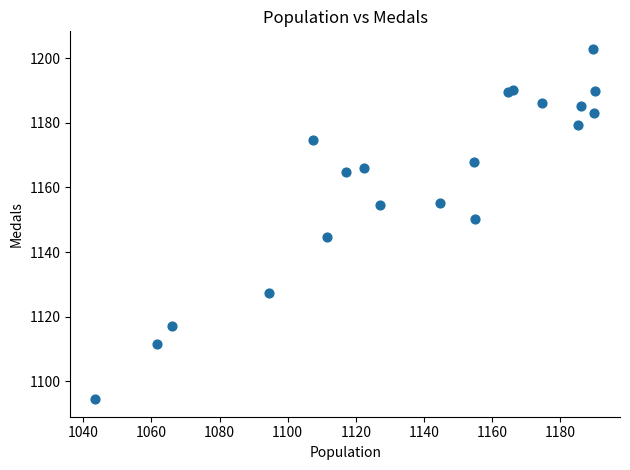

What Y value in the scatter plot is closest to 1148?

1150.2